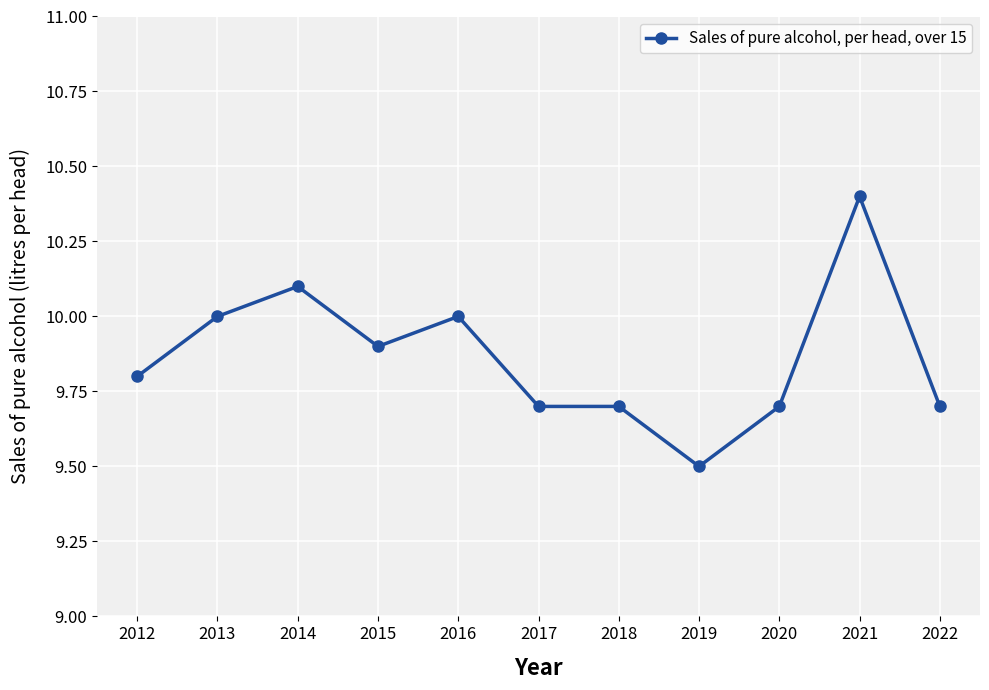

What is the sum of the values at 2015 and 2016?

19.9